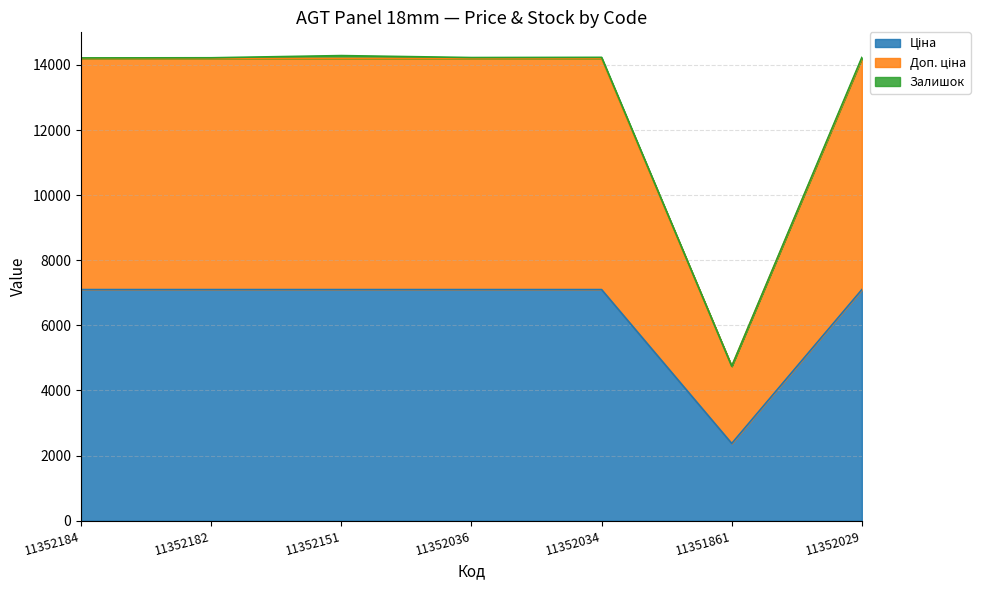

True or false: Доп. ціна and Ціна intersect in this chart.

False